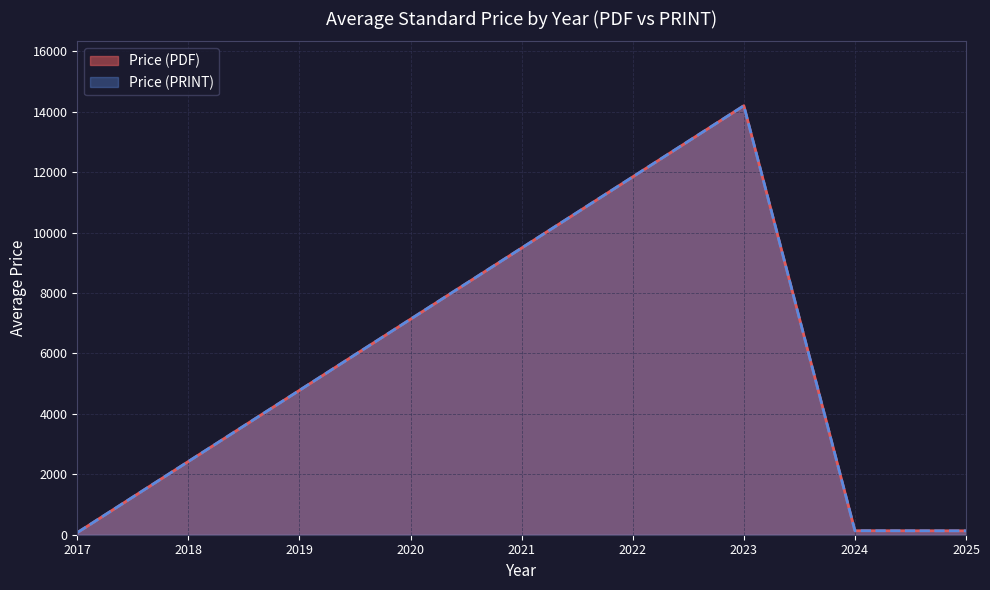

The value of Price (PDF) at 2025 is 56.4. True or false?

False